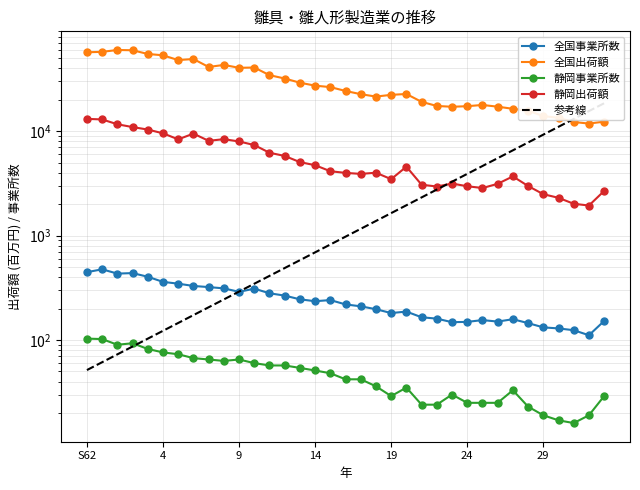

Which series has the largest total across all categories?

全国出荷額